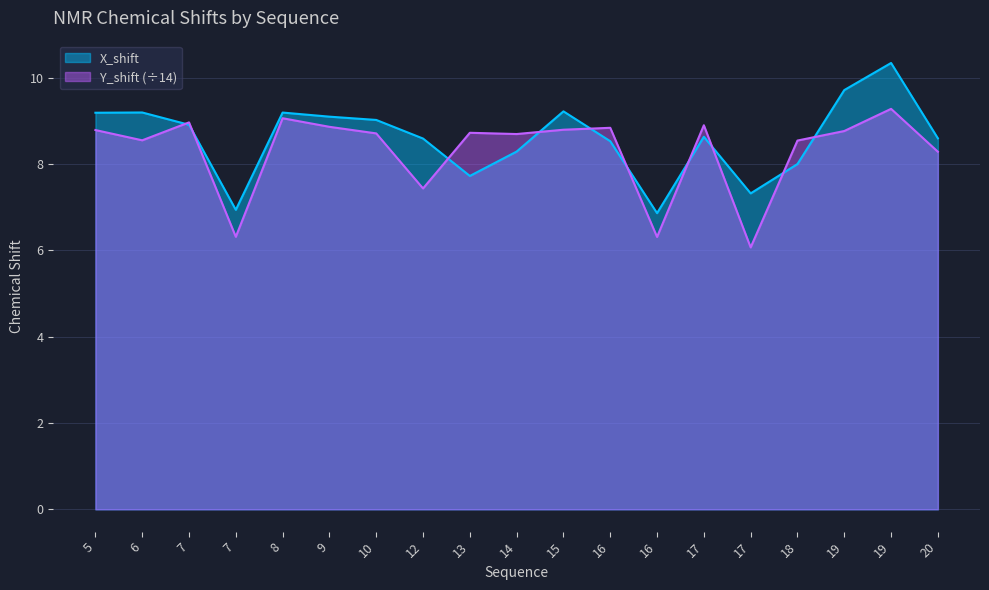

How many values in the X_shift series are below 8?

4